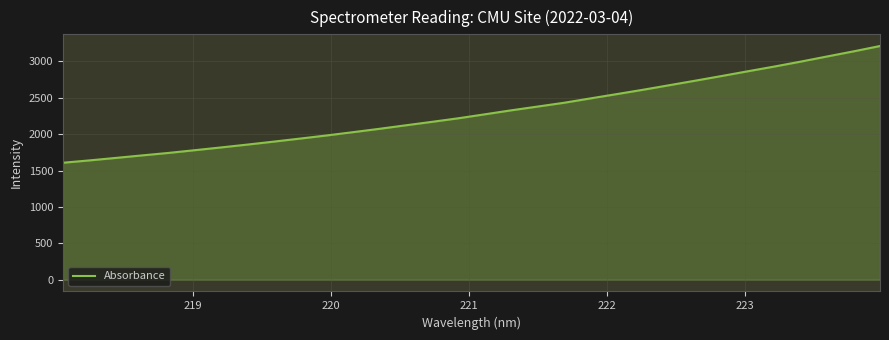

What is the maximum value shown in the chart?

3211.5